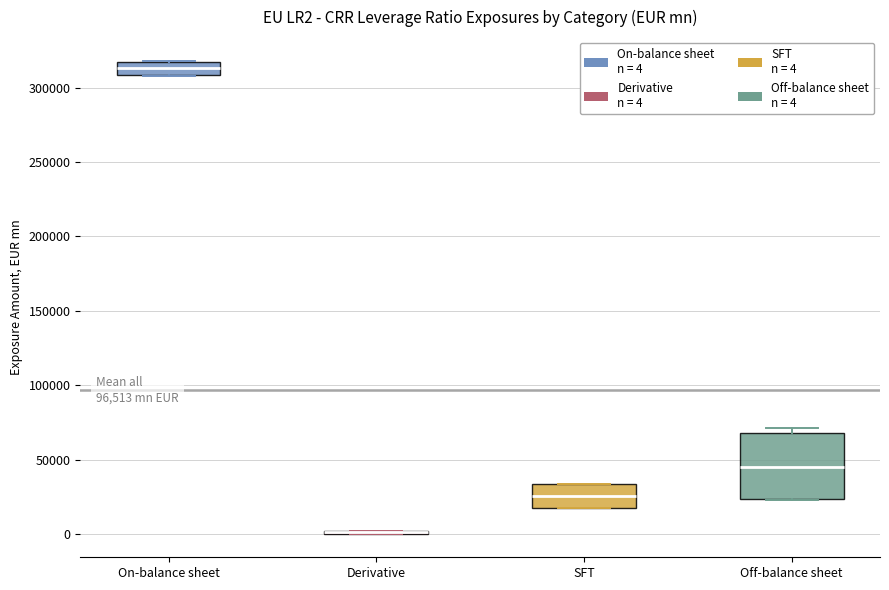

Which box is the tallest, from its lower edge to its upper edge?

Off-balance sheet